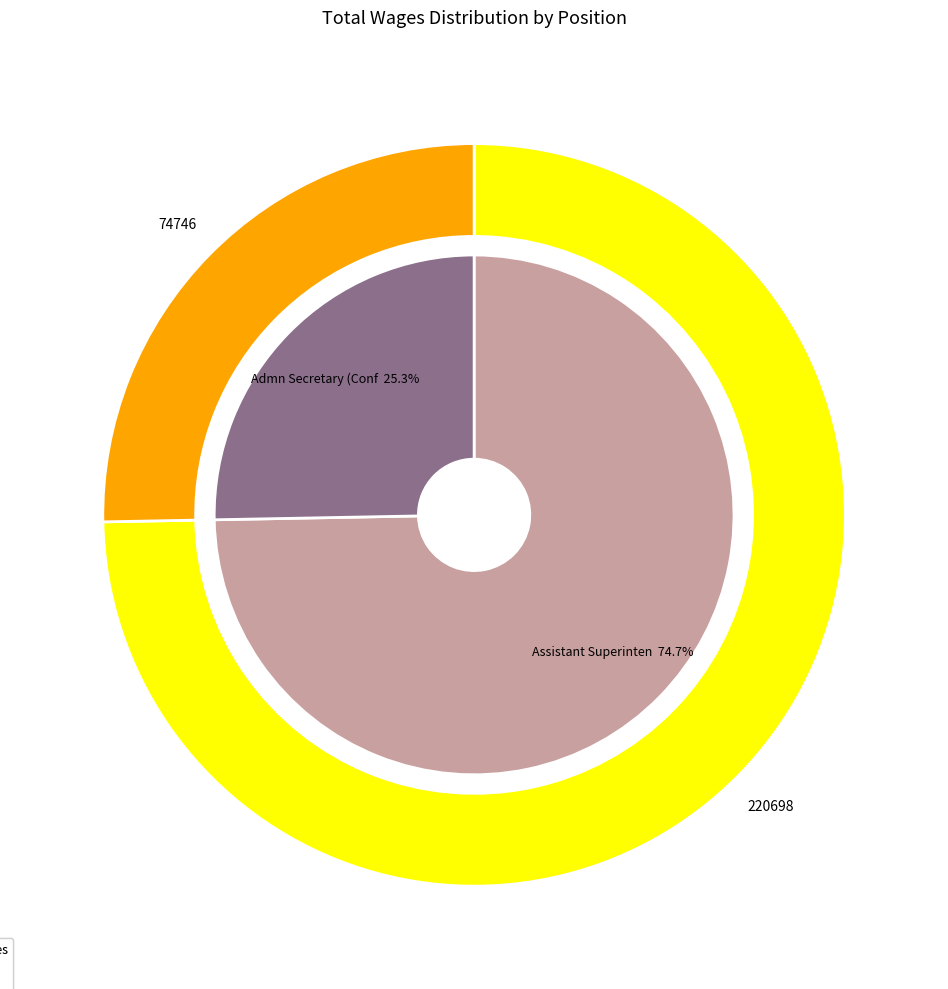

To the nearest percent, what portion does Assistant Superintend represent?

75%